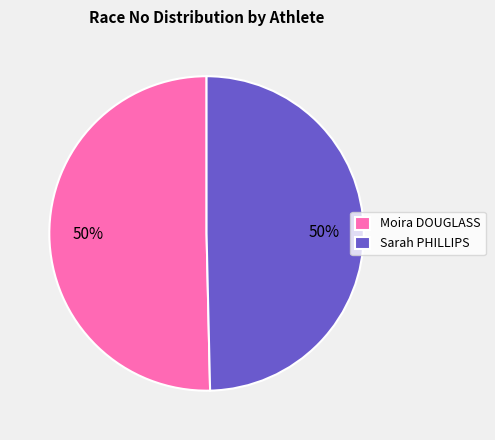

Approximately how many times larger is the value at Moira DOUGLASS compared to Sarah PHILLIPS?

1.0